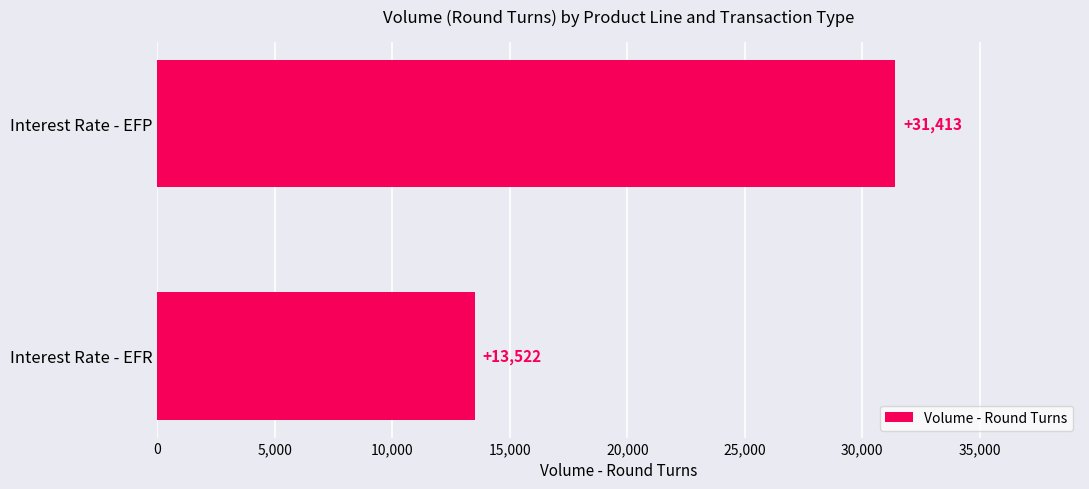

Reading bottom to top, transcribe all the data shown in this chart.

13522	31413